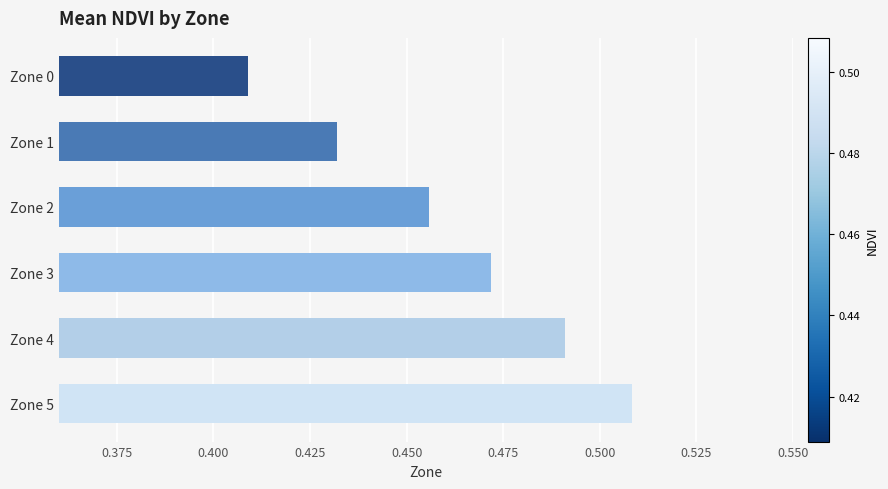

At which category does the chart reach its minimum across all series?

Zone 0